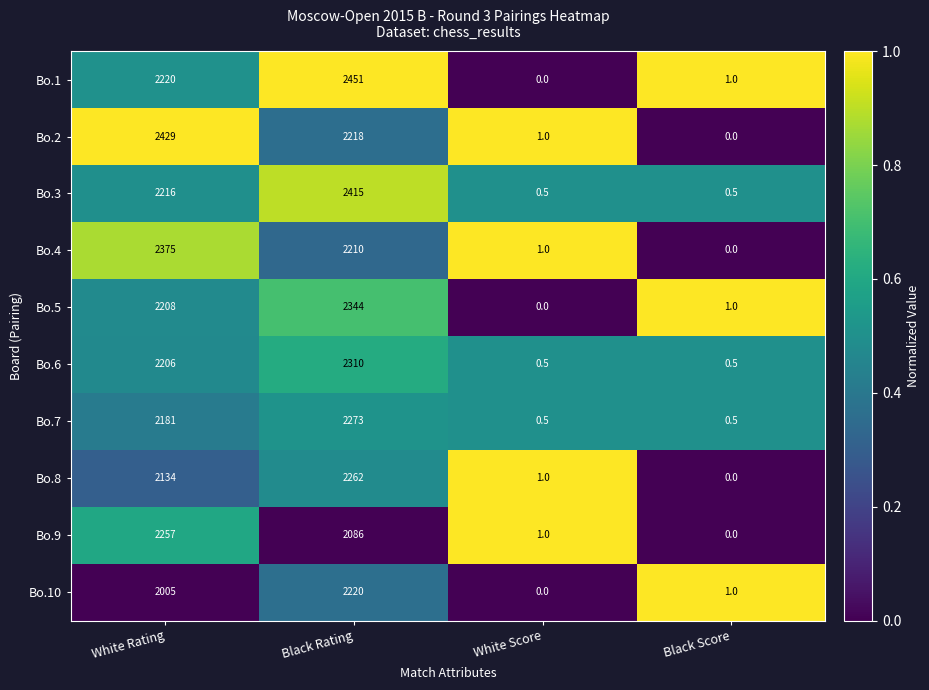

What is the maximum value shown in the chart?

2451.0